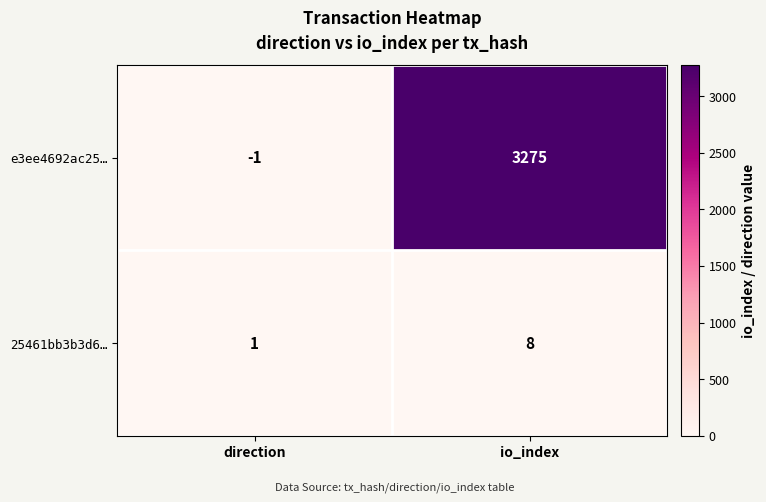

At how many categories does at least one series exceed 2907?

1